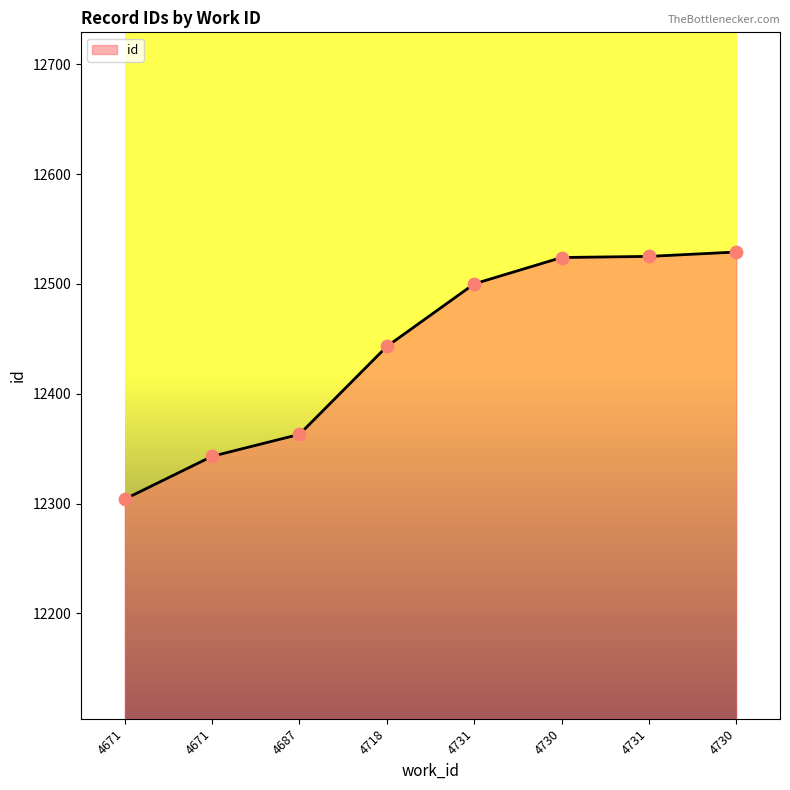

Approximately how many times larger is the value at 4730 compared to 4687?

1.0